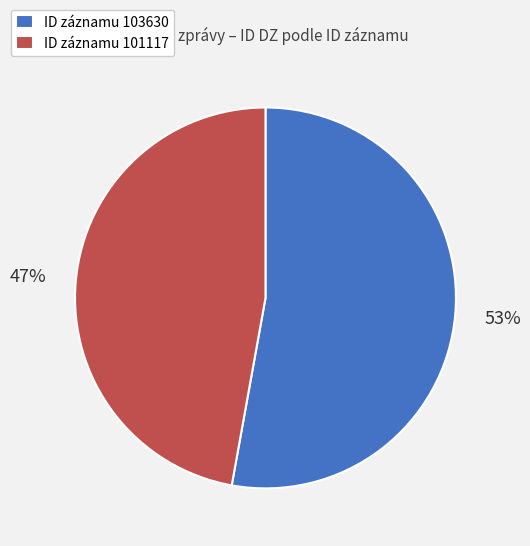

Count the number of slices in the pie.

2